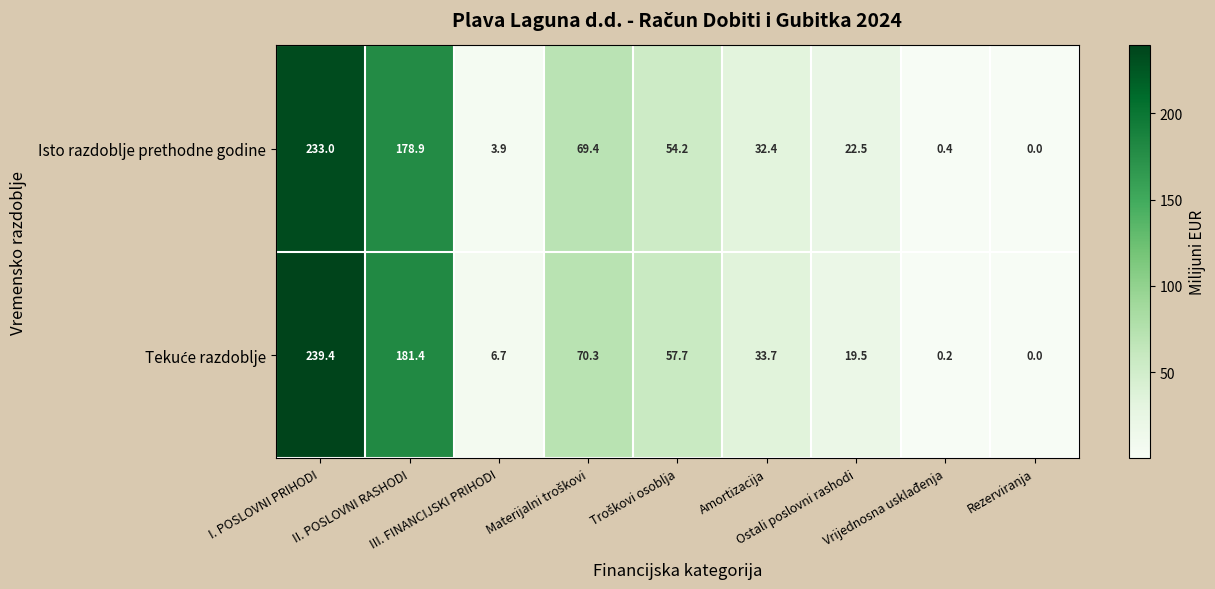

At how many categories does at least one series exceed 36?

4